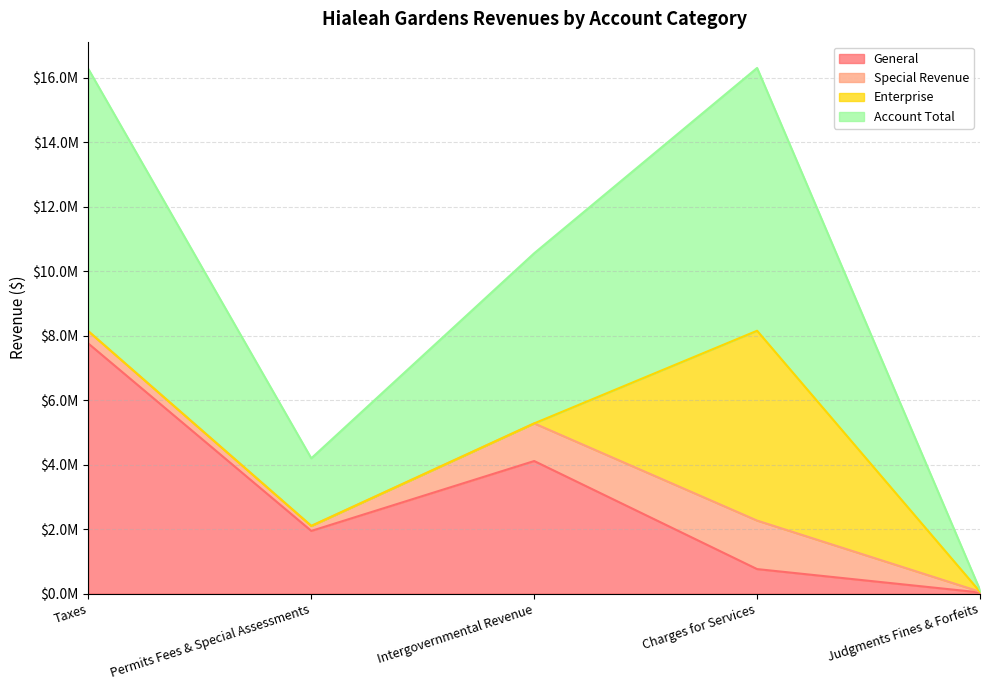

What is the label of the 3rd point from the left?

Intergovernmental Revenue